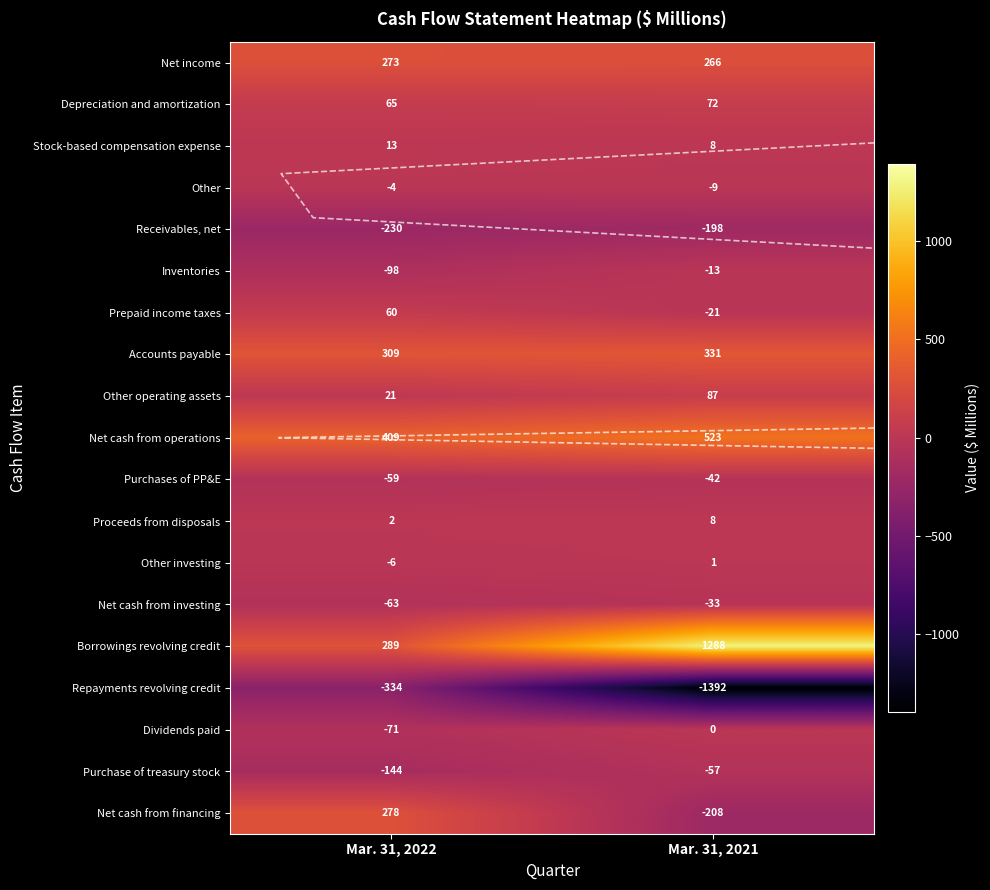

The Repayments revolving credit series shows -334 at Mar. 31, 2022. True or false?

True